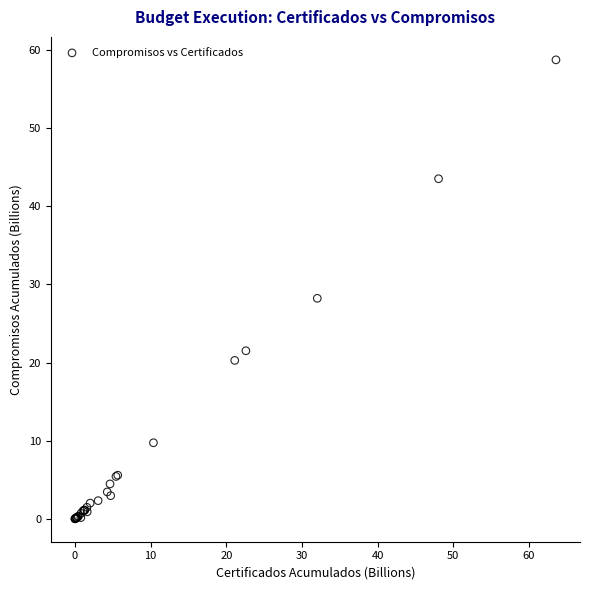

What Y value in the scatter plot is closest to 29?

28.2